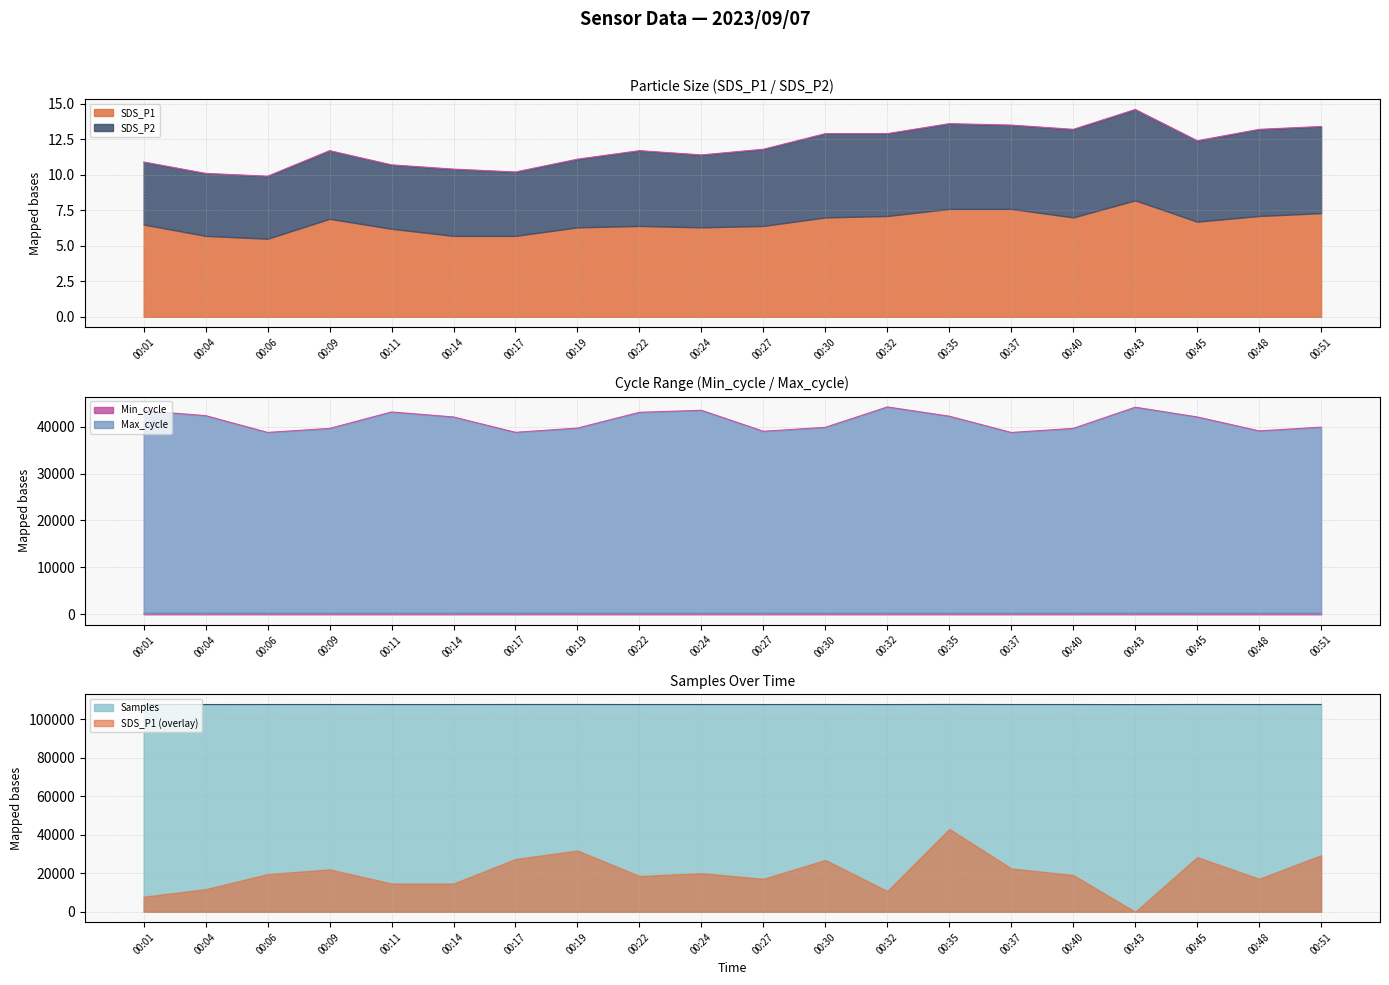

What is the value of the Min_cycle point at the 19th from the left?

297.0